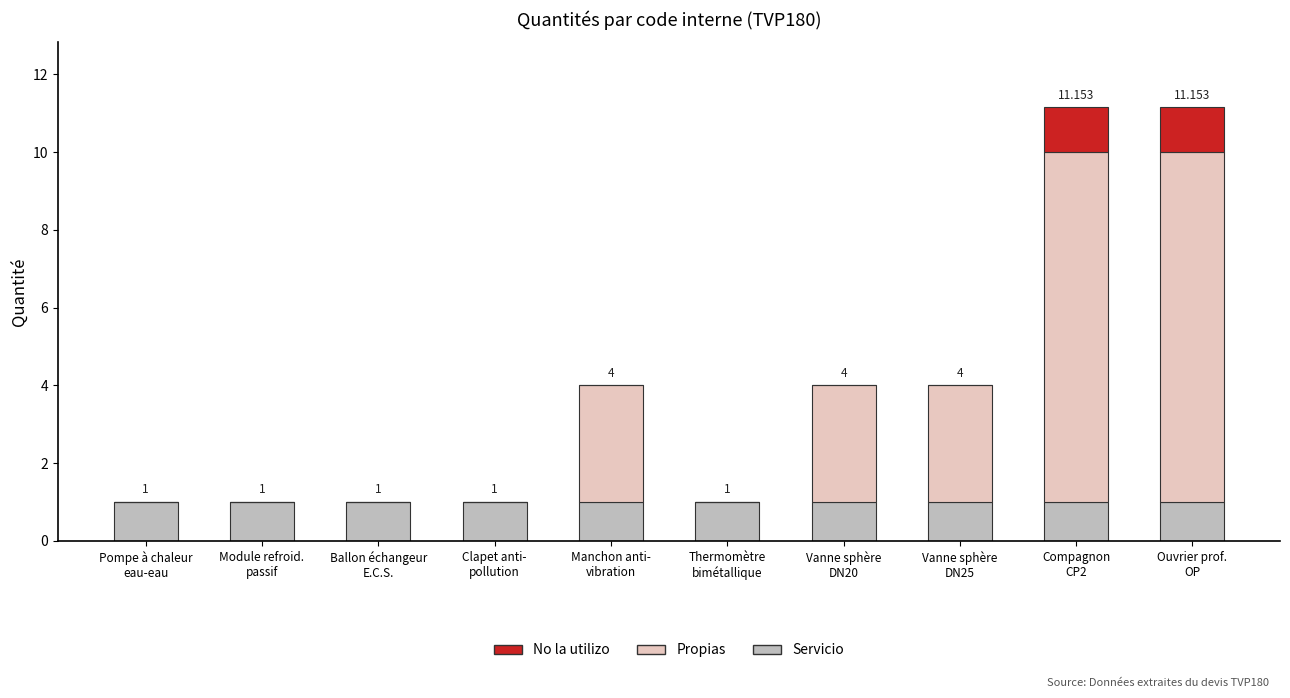

What is the label of the 7th bar from the right?

Clapet anti-
pollution